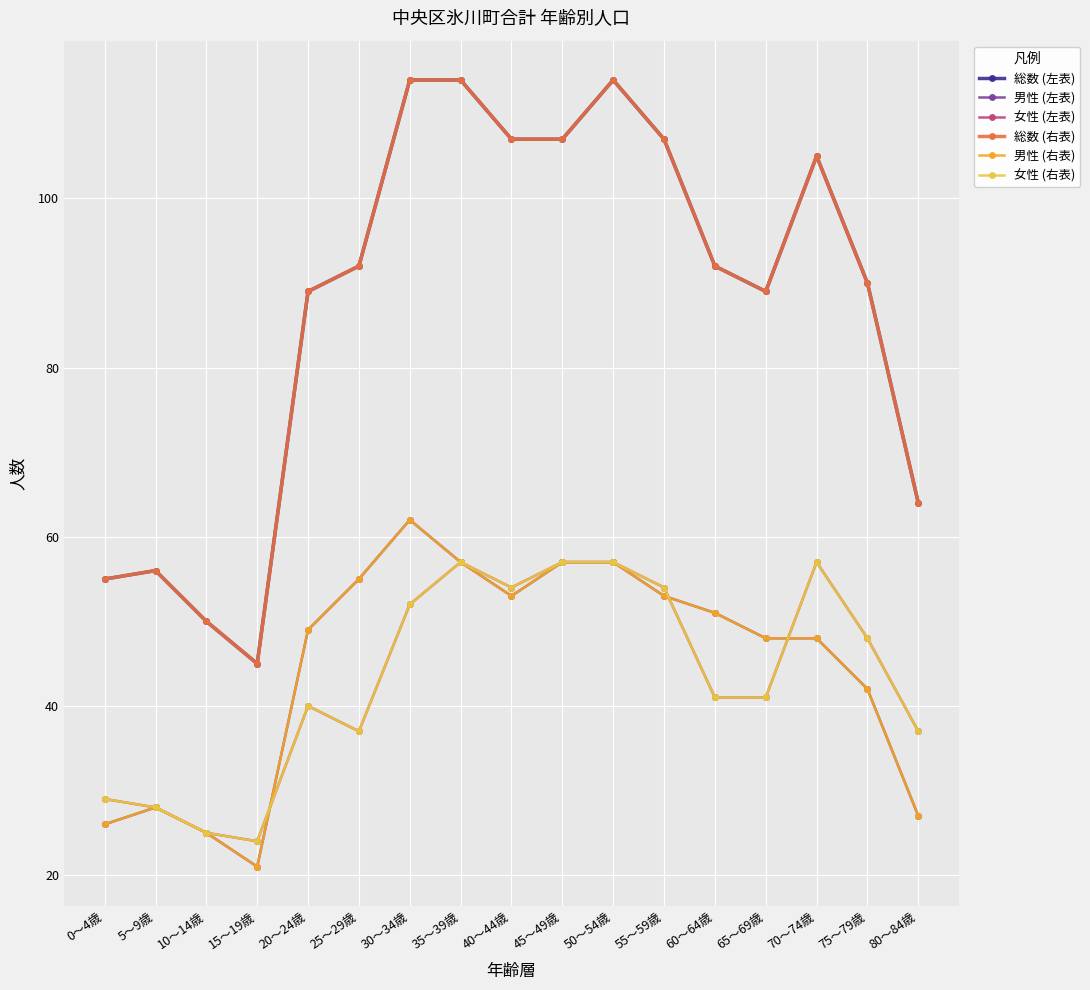

The 男性 (左表) series shows 34 at 10～14歳. True or false?

False